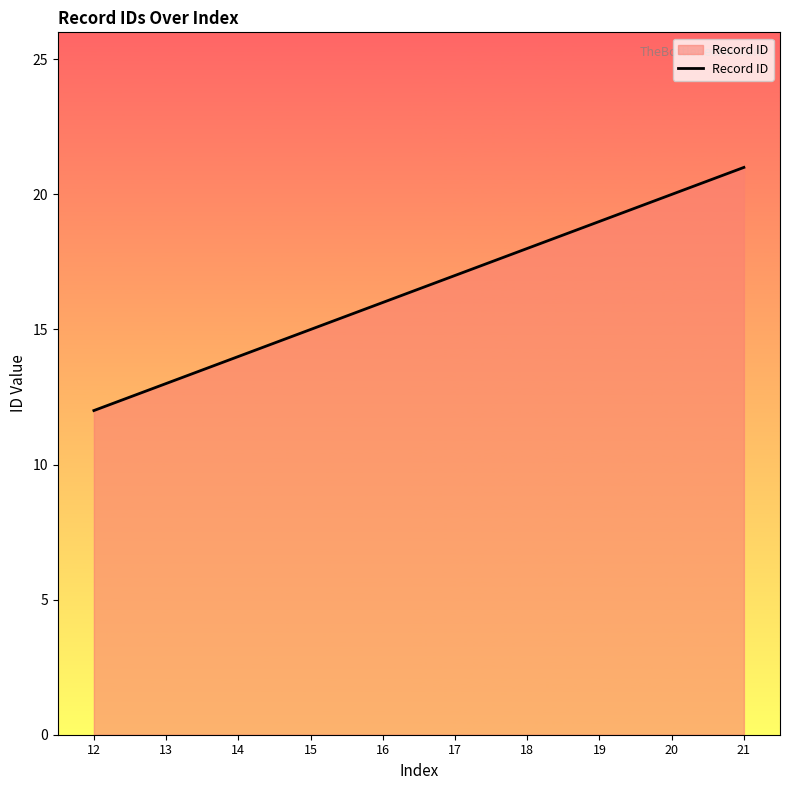

Reading left to right, transcribe all the data shown in this chart.

12=12	13=13	14=14	15=15	16=16	17=17	18=18	19=19	20=20	21=21